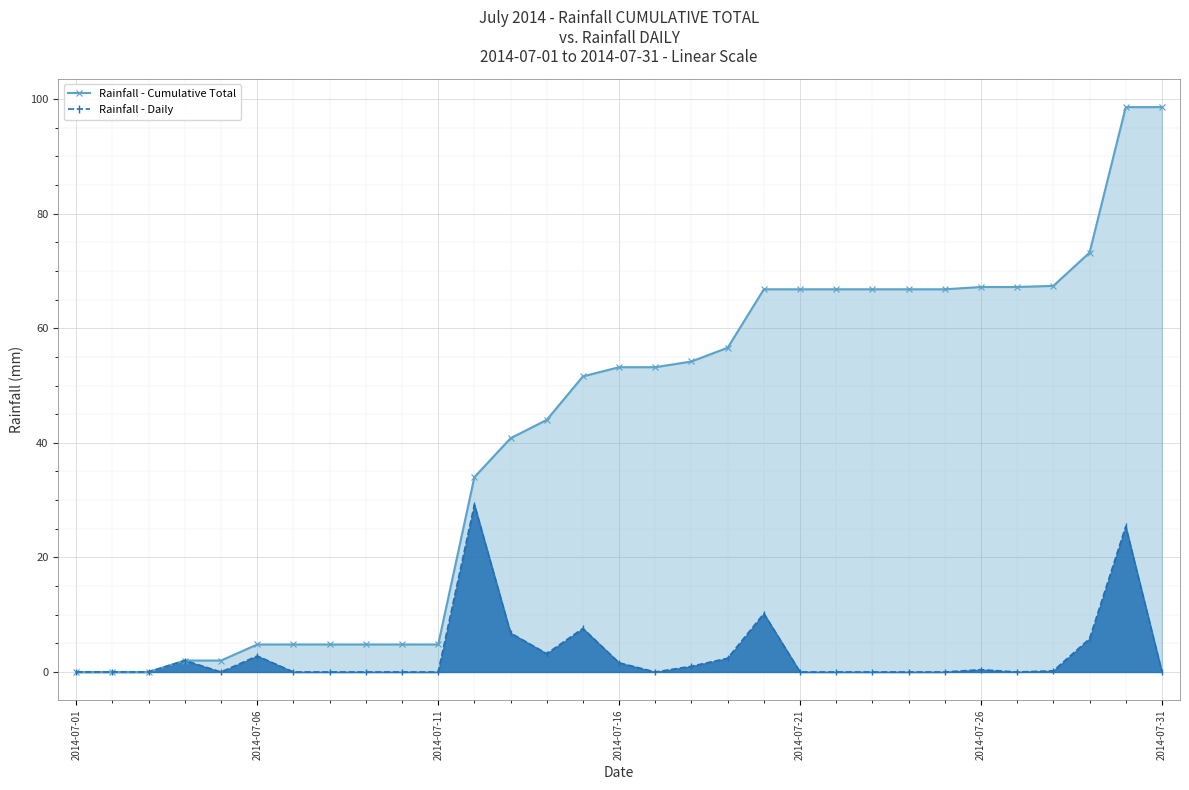

Which series has the largest total across all categories?

Rainfall - Cumulative Total